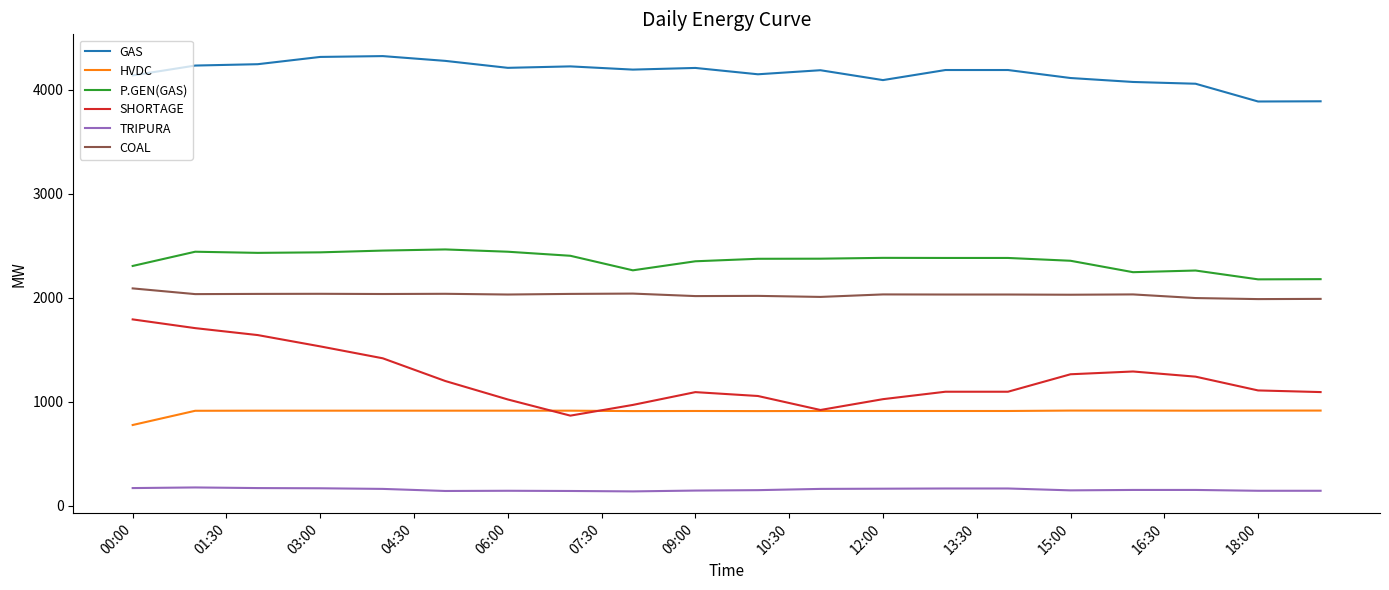

True or false: SHORTAGE and COAL intersect in this chart.

False